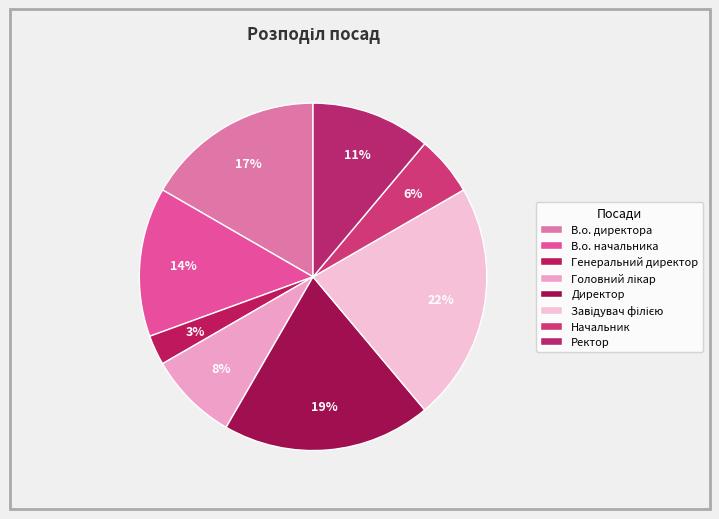

Which slice is the smallest?

Генеральний директор